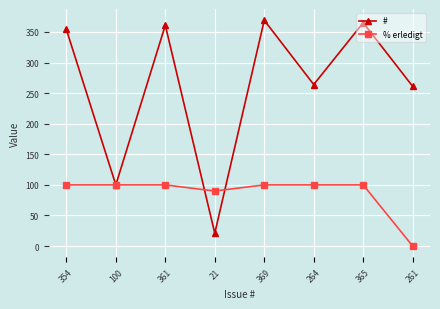

Does the chart have visible grid lines?

Yes